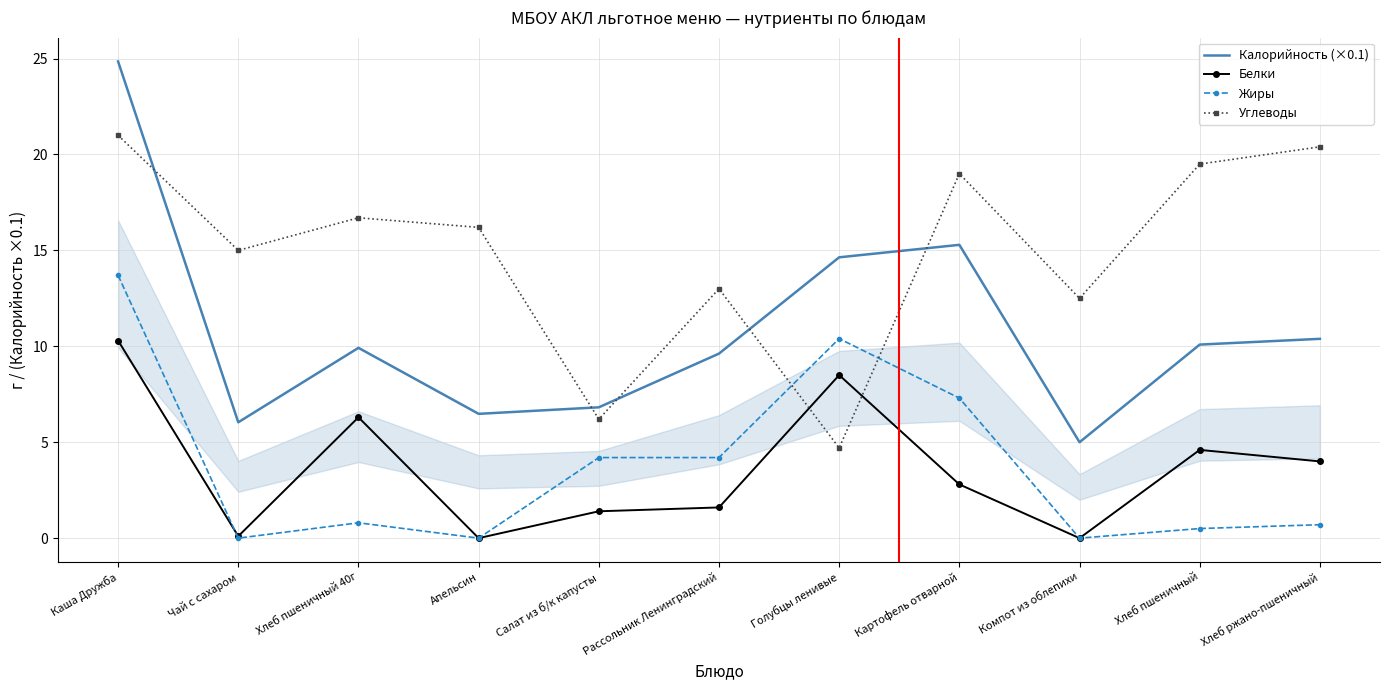

What is the difference between the maximum and minimum values in the Калорийность (×0.1) series?

19.9